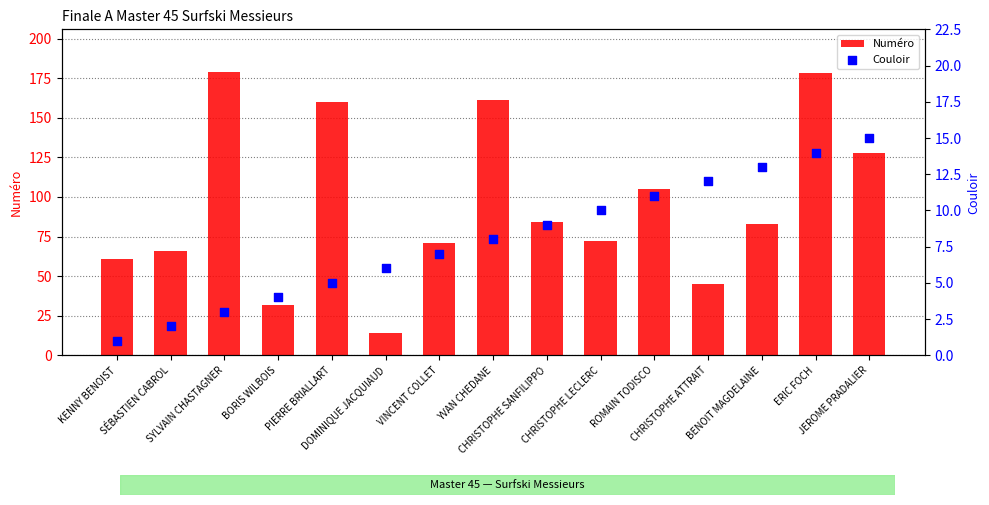

What are all the series names shown in the legend?

Numéro, Couloir